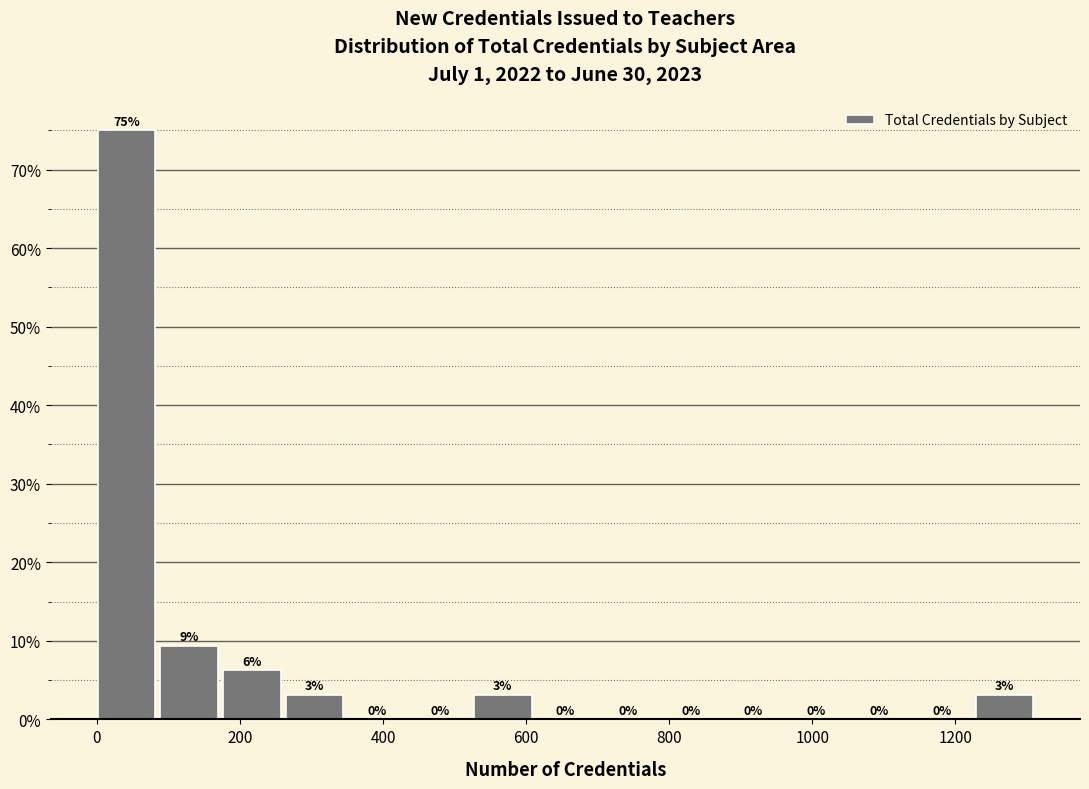

Which range on the x-axis has the tallest bar?

0 to 80